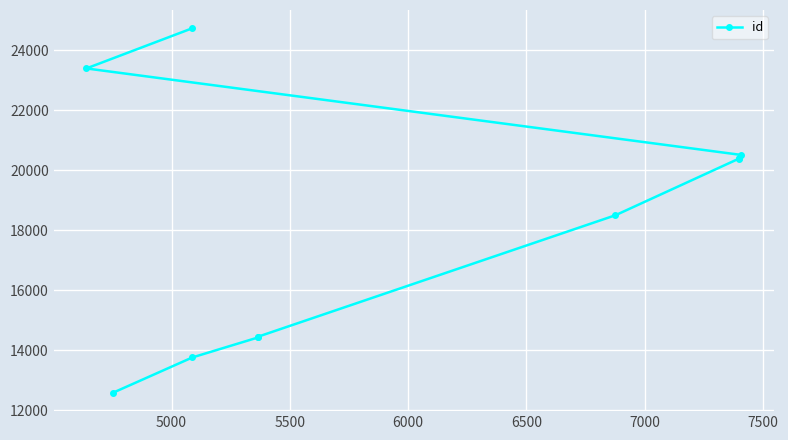

The chart shows a value of 43517 at 9. True or false?

False